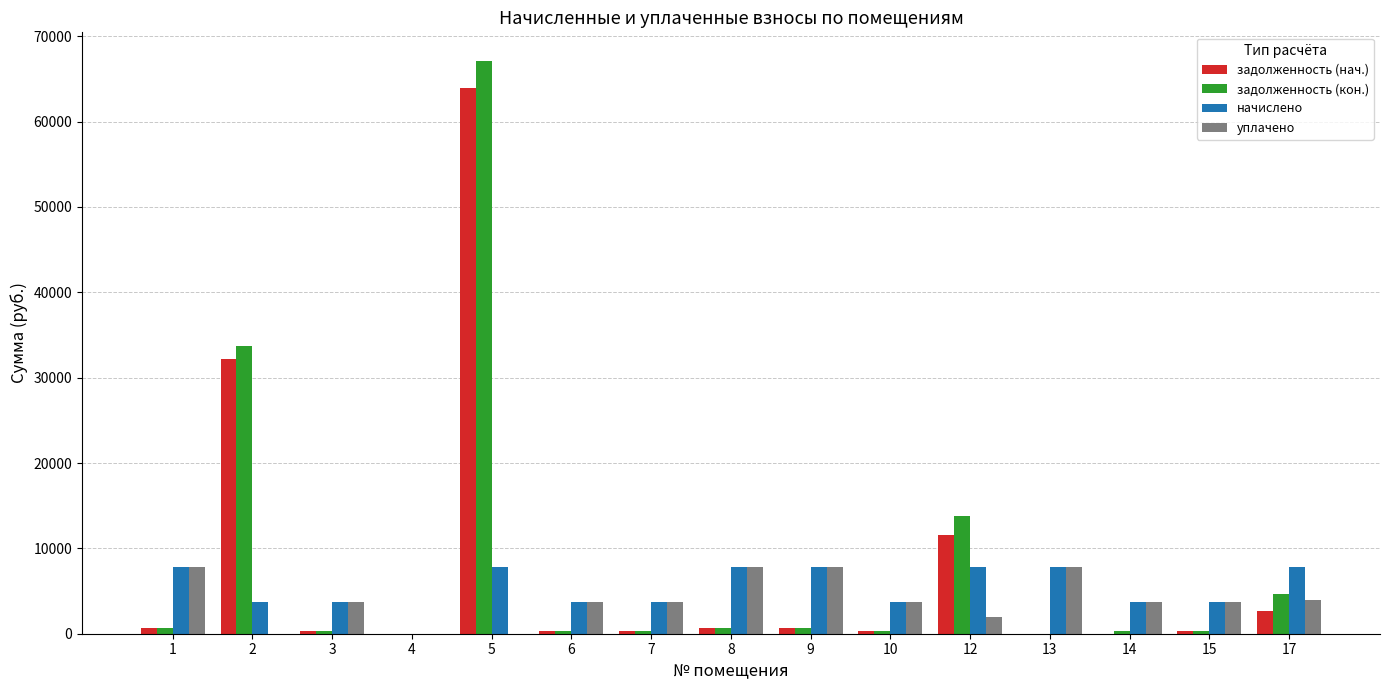

What is the sum of all начислено values?

80805.6